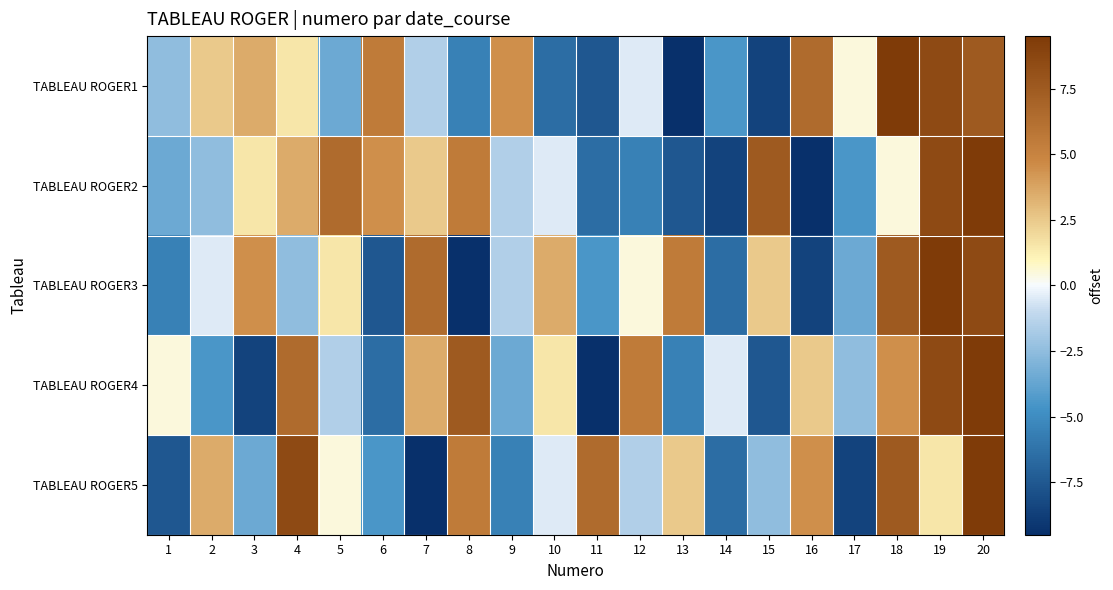

Which series has the widest spread of values?

TABLEAU ROGER1